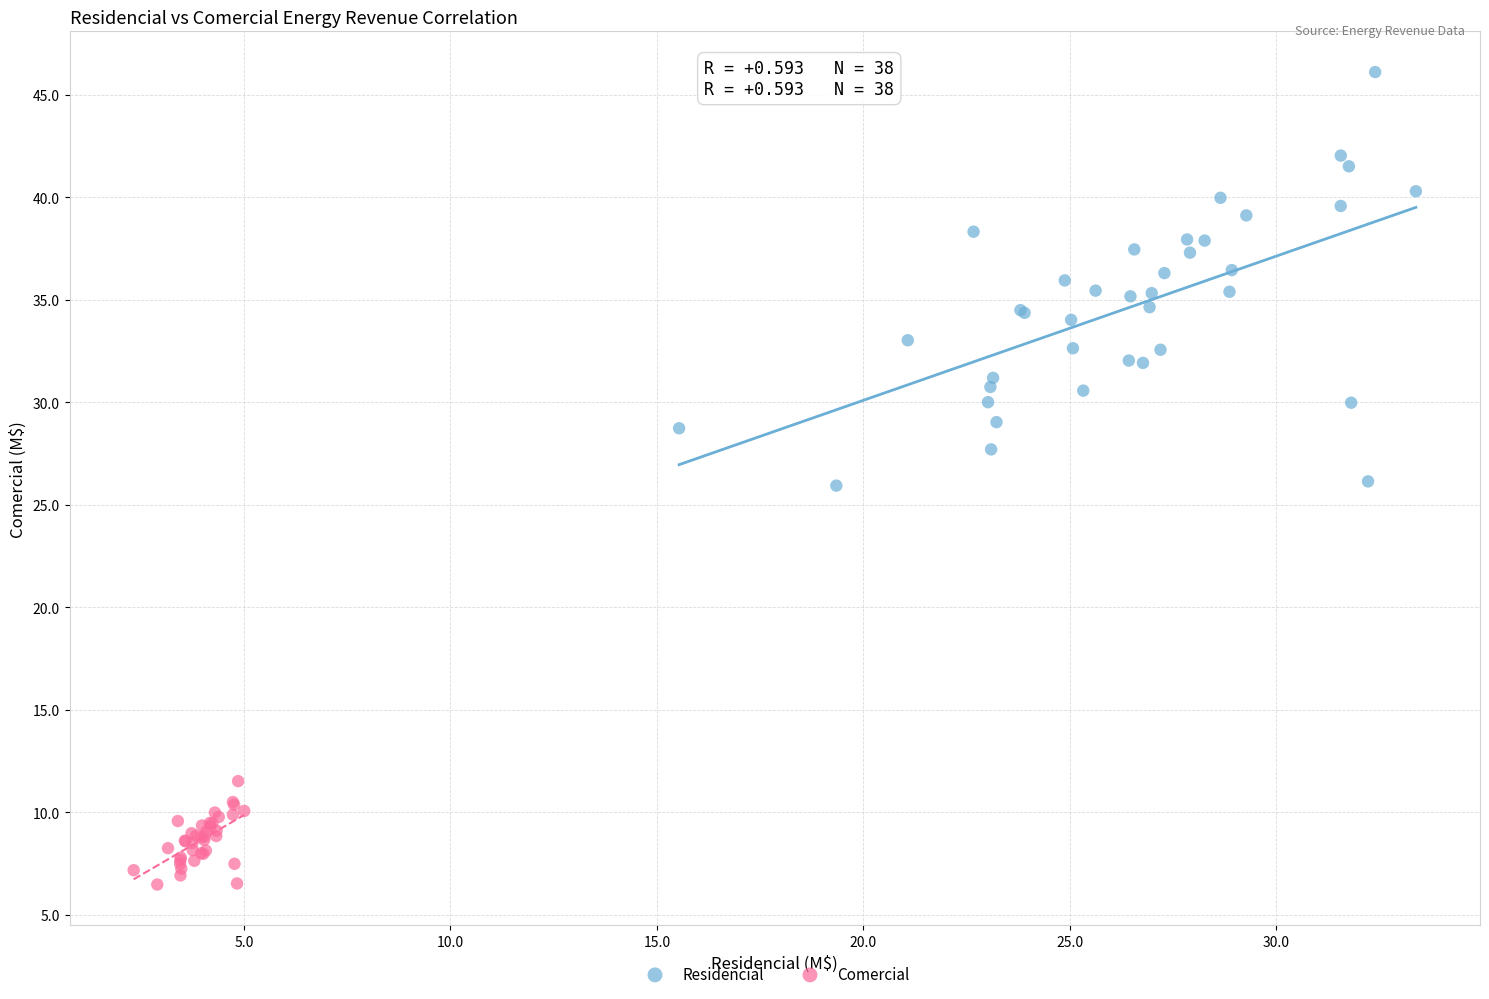

Which series reaches the maximum Y coordinate?

Residencial